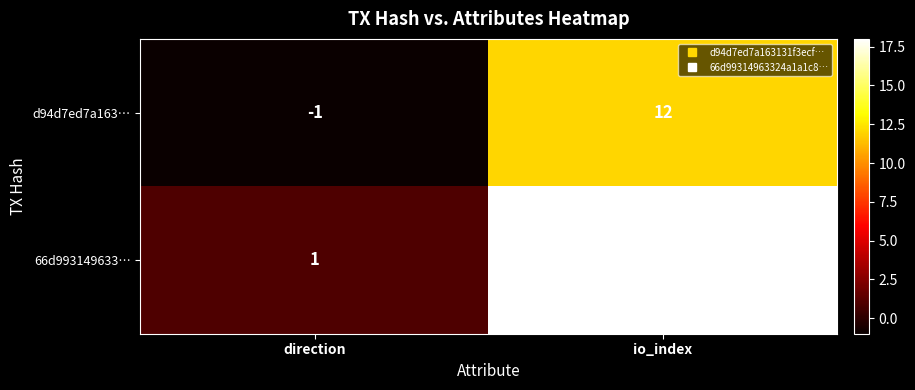

The value of 66d993149633… at io_index is 18. True or false?

True